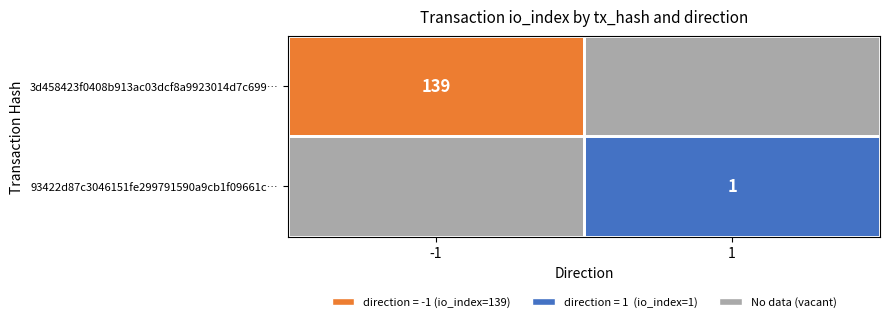

At -1, list the series in order from largest to smallest.

3d458423f0408b913ac03dcf8a9923014d7c699…, 93422d87c3046151fe299791590a9cb1f09661c…